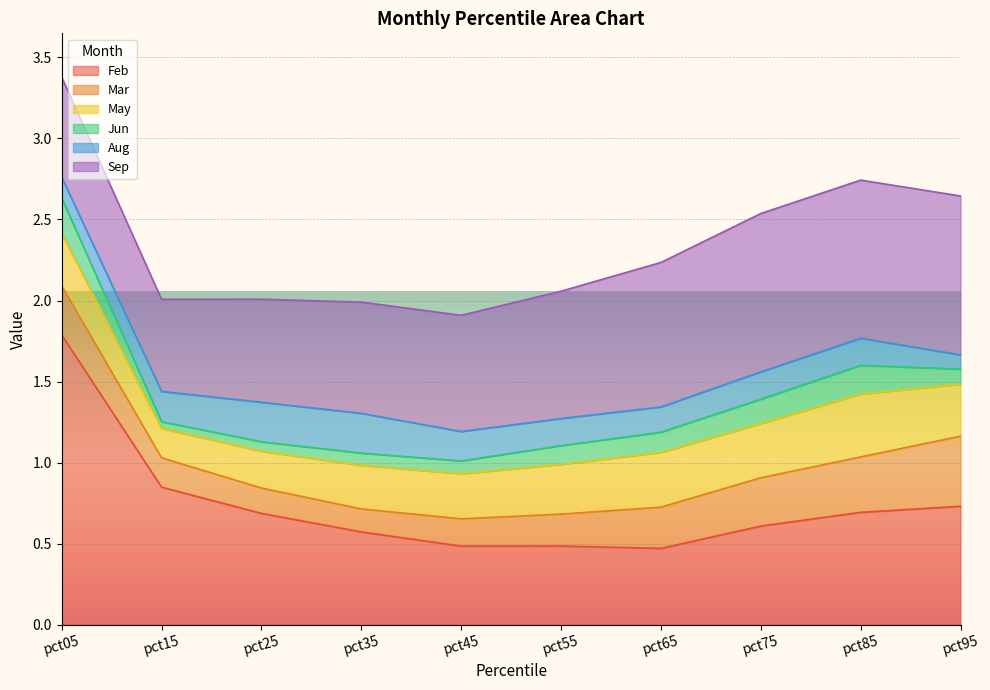

The Sep series shows 0.6 at pct25. True or false?

True